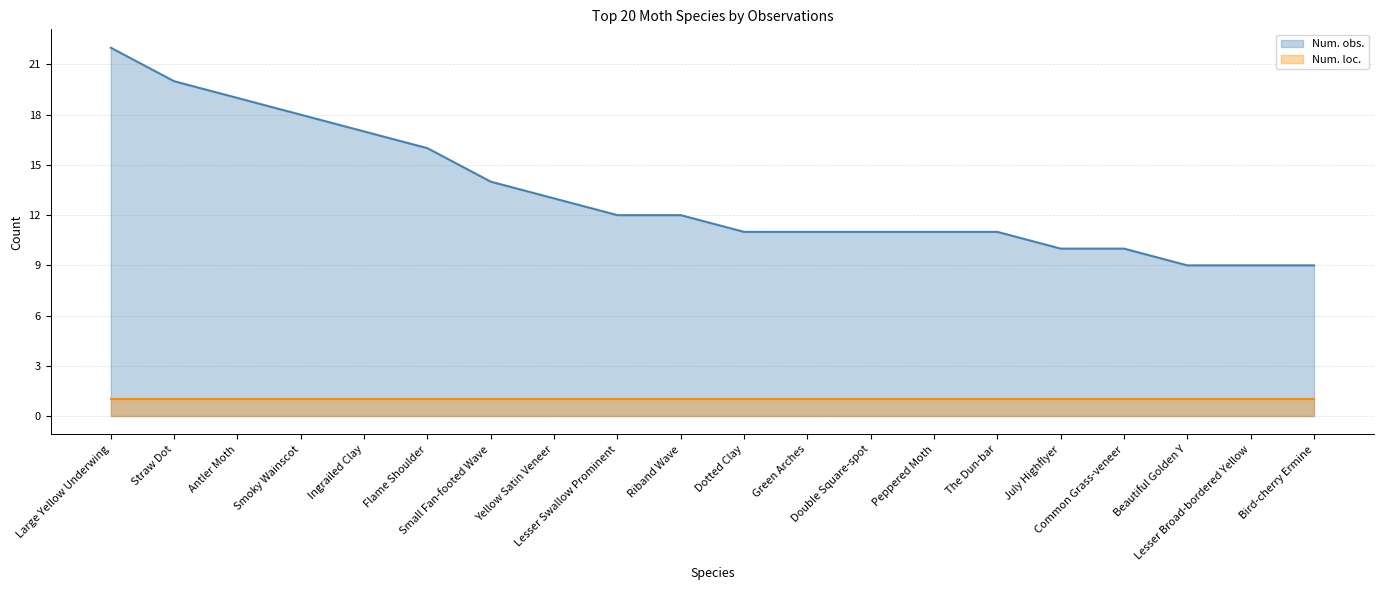

Count the number of values greater than 12.

8